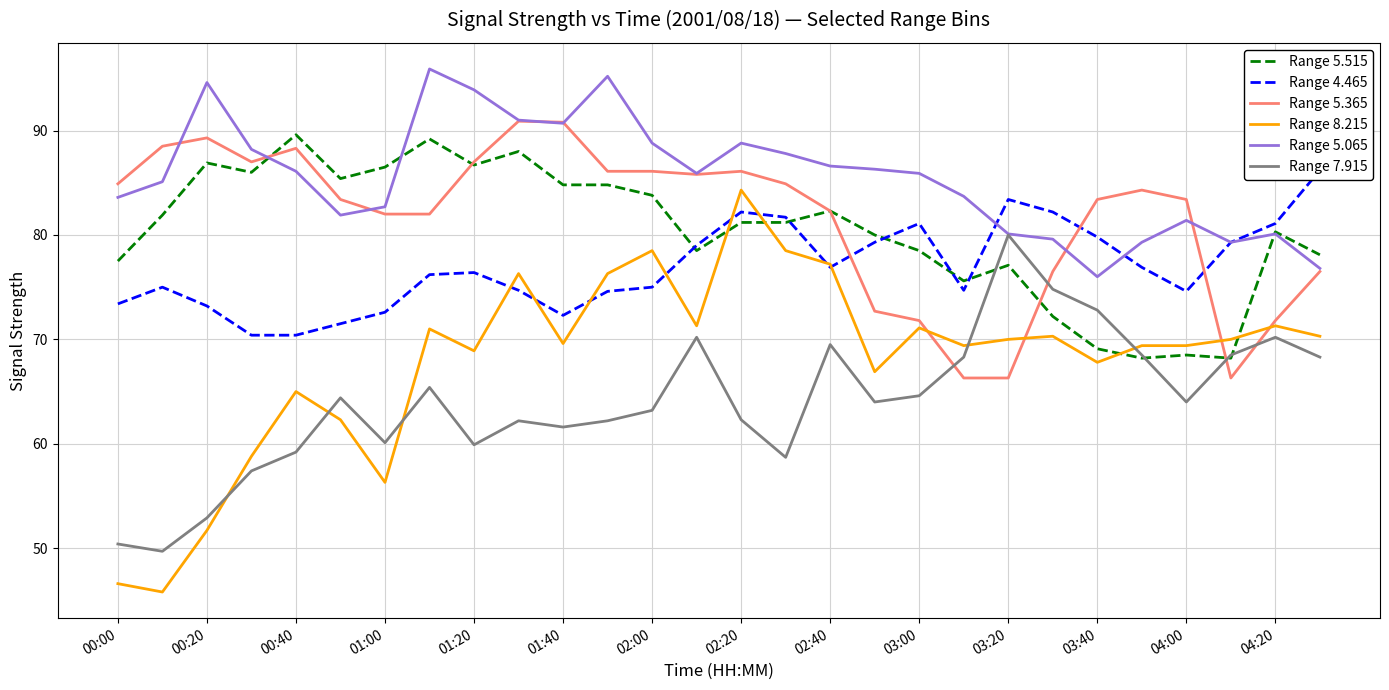

What are all the series names shown in the legend?

Range 5.515, Range 4.465, Range 5.365, Range 8.215, Range 5.065, Range 7.915